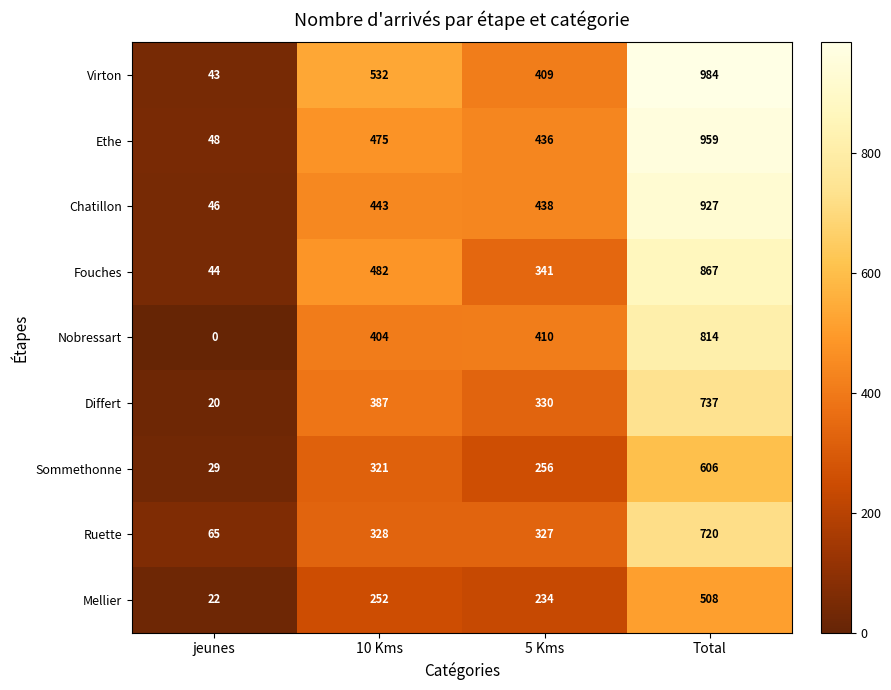

The value of Sommethonne at jeunes is 29. True or false?

True